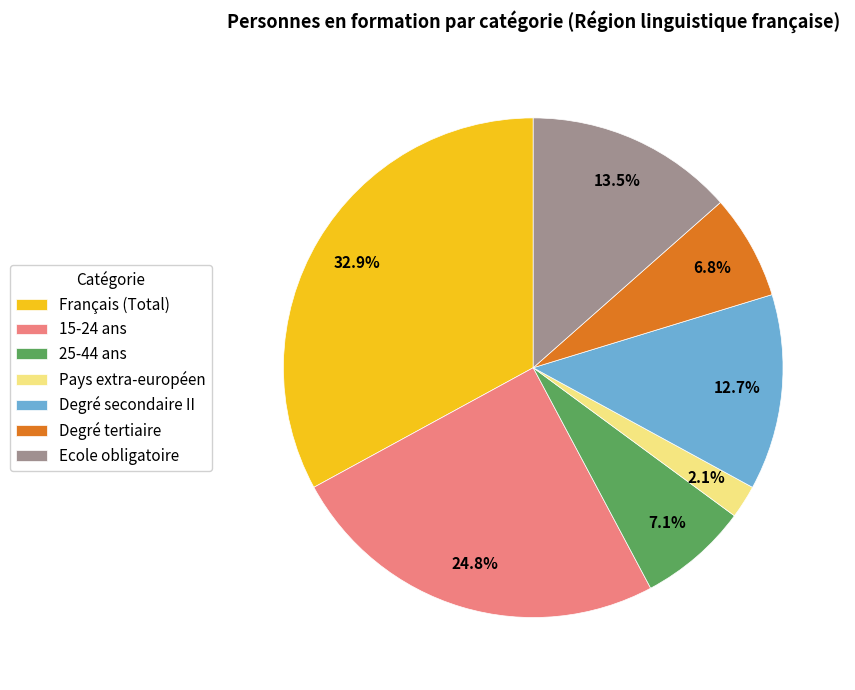

To the nearest percent, what percentage of the pie is 15-24?

25%